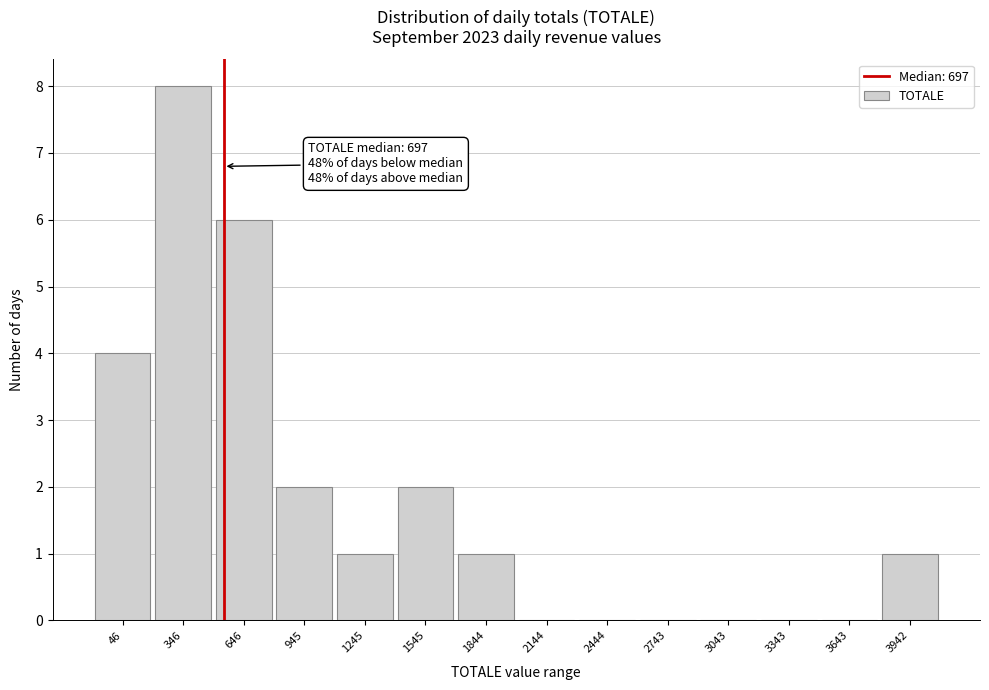

Reading left to right, extract all data points from this chart.

46=4	346=8	646=6	945=2	1245=1	1545=2	1844=1	2144=0	2444=0	2743=0	3043=0	3343=0	3643=0	3942=1